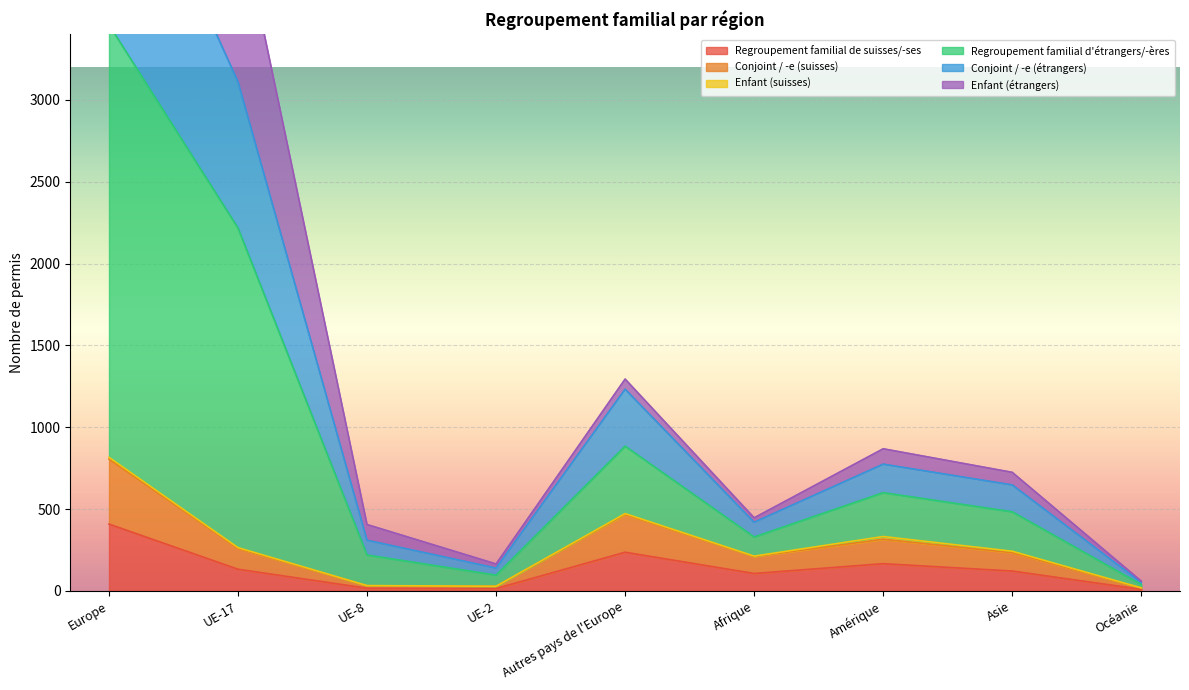

What value does the Regroupement familial de suisses/-ses series have at Amérique?

166